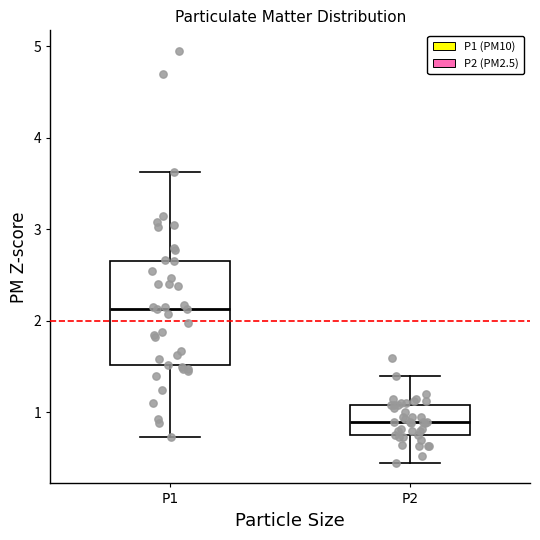

Reading left to right, transcribe this box plot: for each box, give where its median line is, the range the box spans, and where its two whiskers end, as read against the y-axis. The values are not printed on the chart, so give them approximately, as read against the axis.

P1: median 2.1, box 1.5 to 2.7, whiskers 0.7 to 3.6
P2: median 0.9, box 0.8 to 1.1, whiskers 0.5 to 1.4